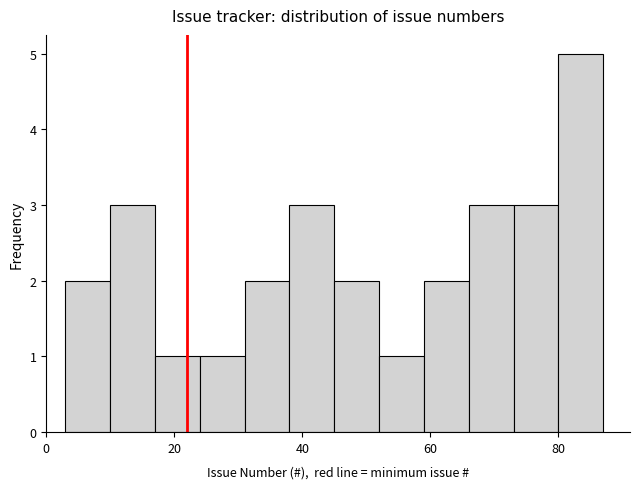

Around what value on the x-axis is the tallest bar? Give the approximate position of its centre, as read against the axis.

84